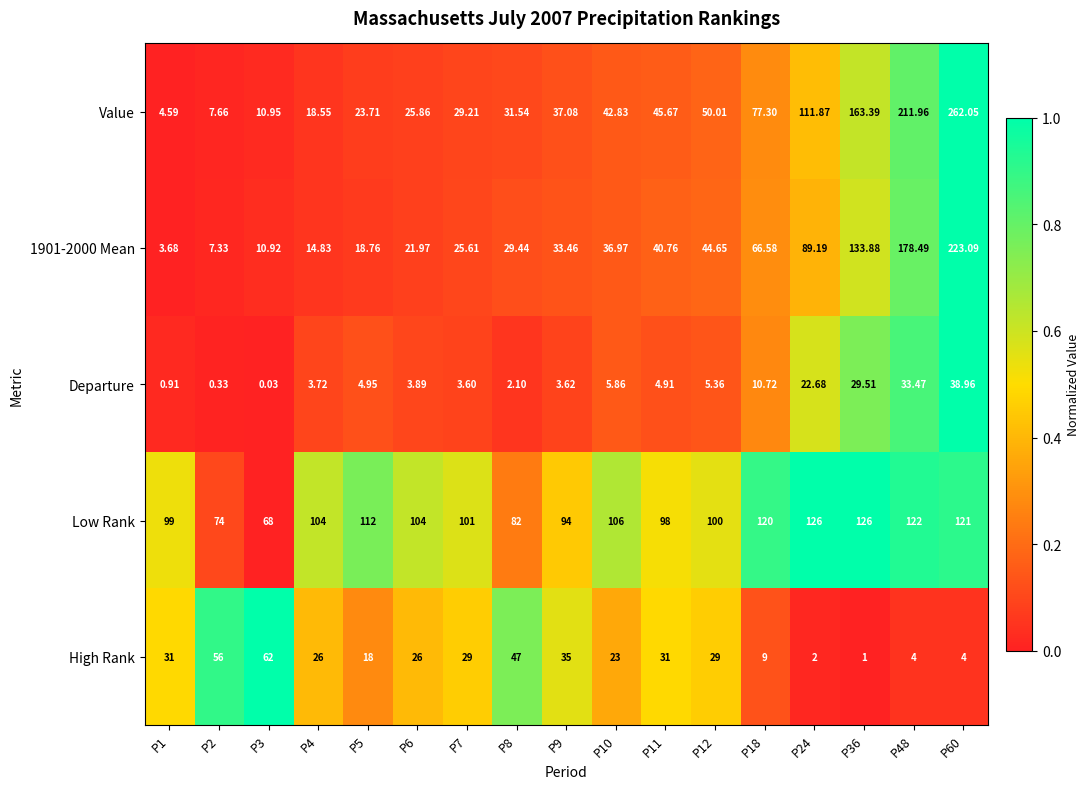

What is the difference between the highest and lowest values at P48?

208.0